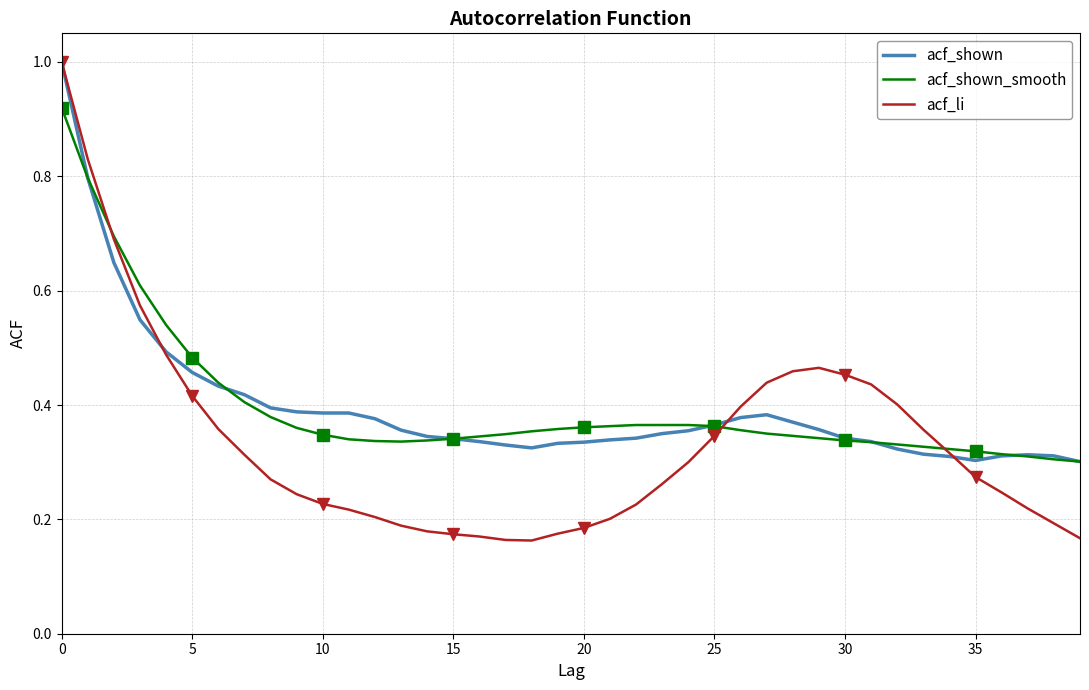

What is the maximum value for acf_shown?

1.0